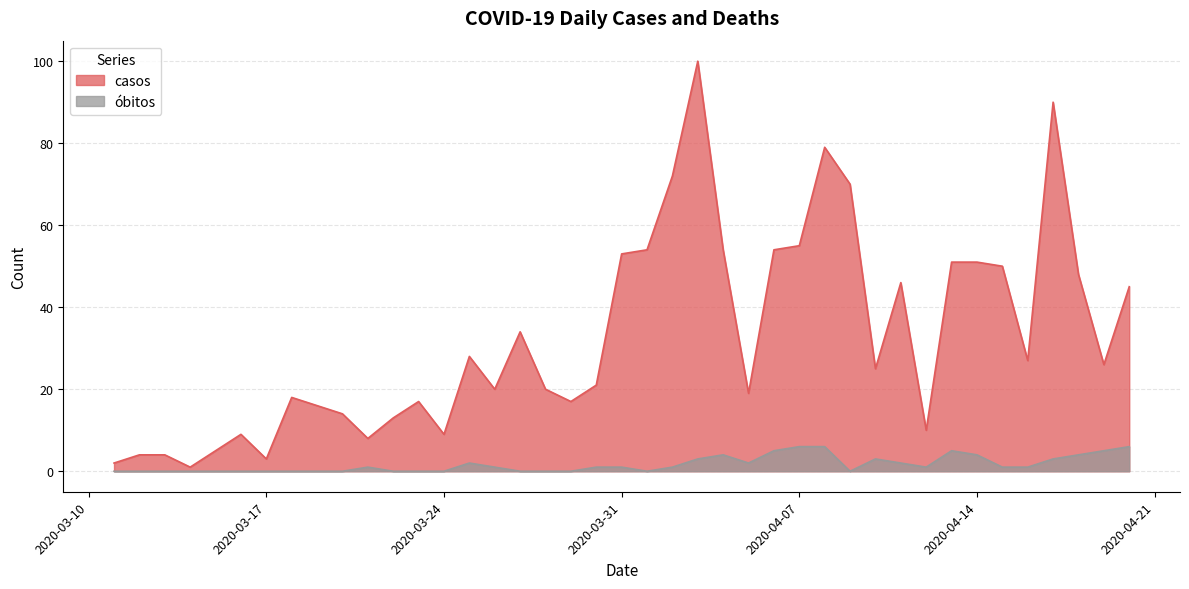

What position from the left is 2020-03-30?

19